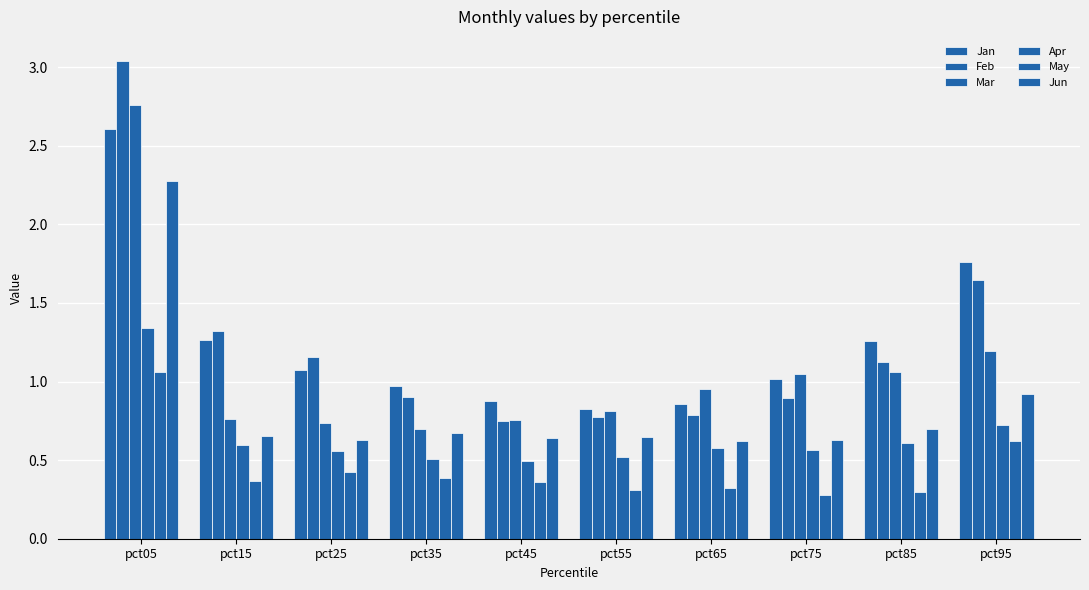

Is it true that Jan equals 0.8 at pct55?

True